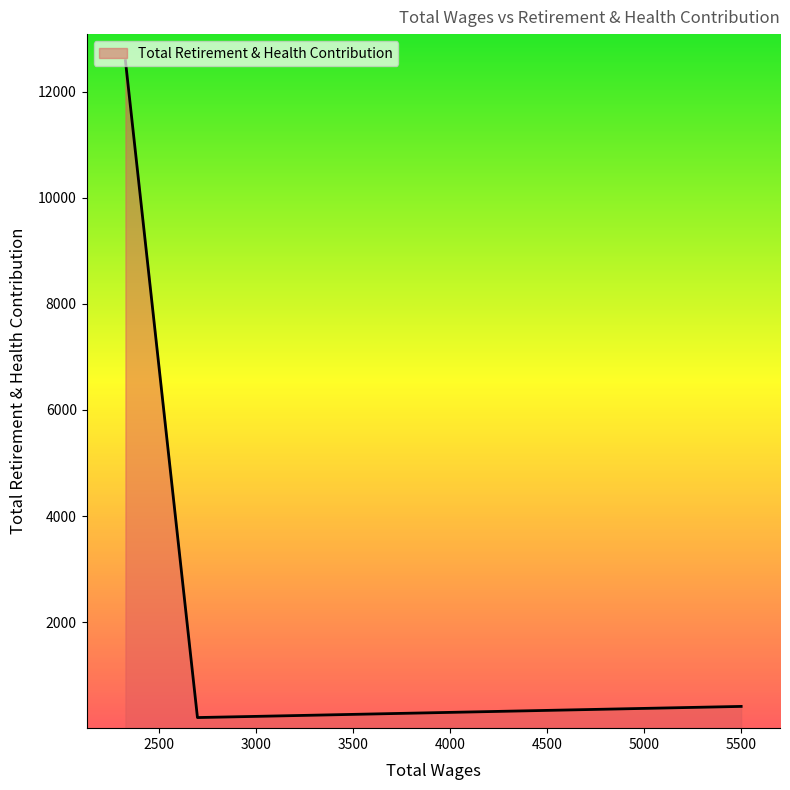

What is the difference between the maximum and minimum values?

12380